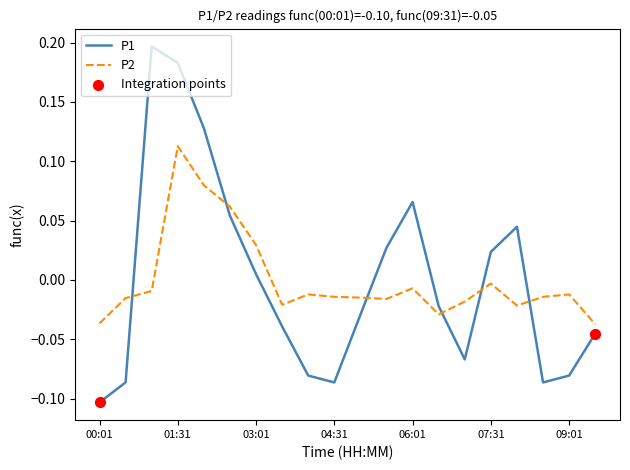

Which series has the widest spread of values?

P1